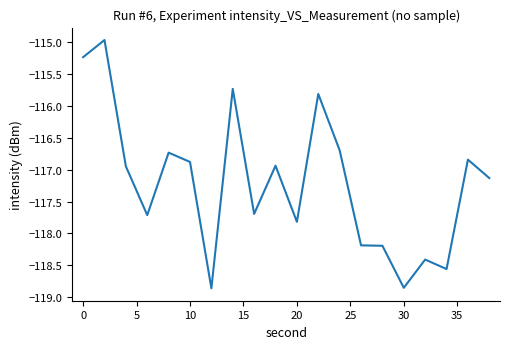

What is the difference between the maximum and minimum values?

3.9